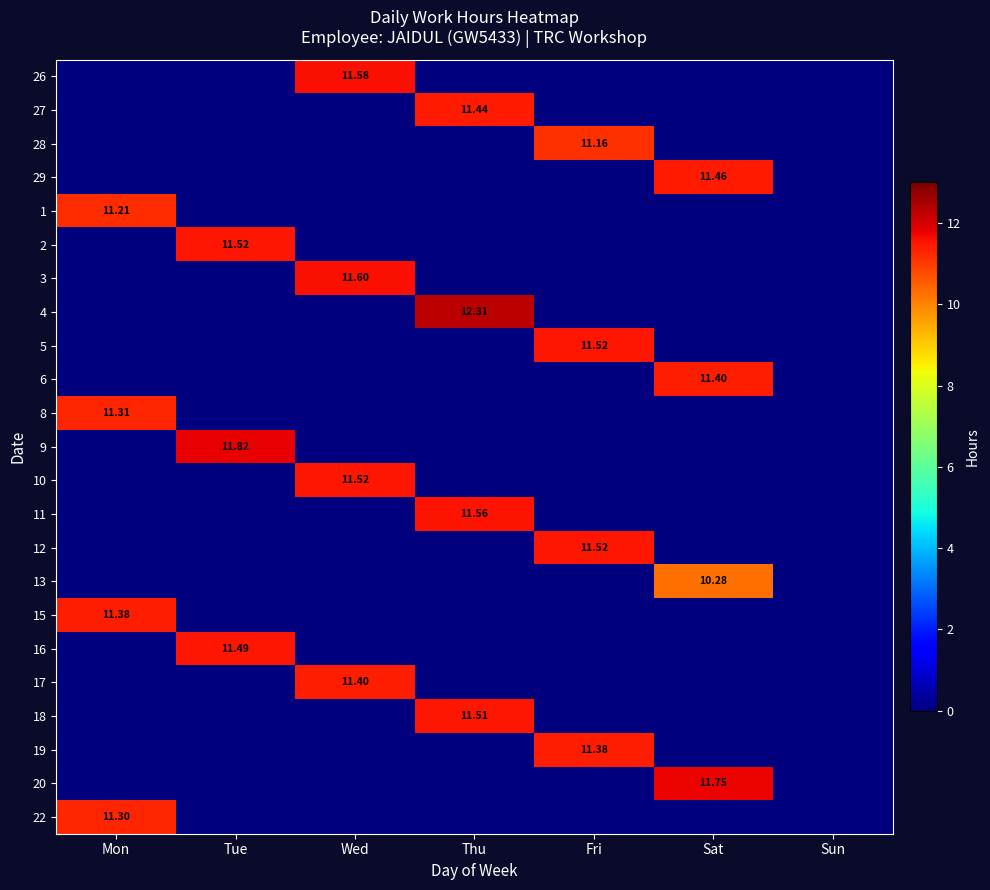

True or false: 11 has a value of 6.4 at Tue.

False